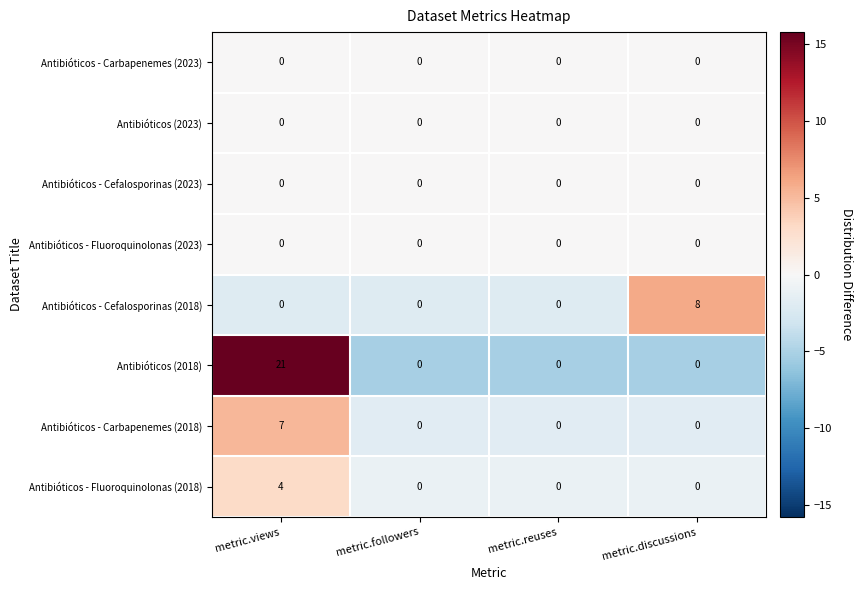

Which category has the highest value in the Antibióticos - Fluoroquinolonas (2018) series?

metric.views